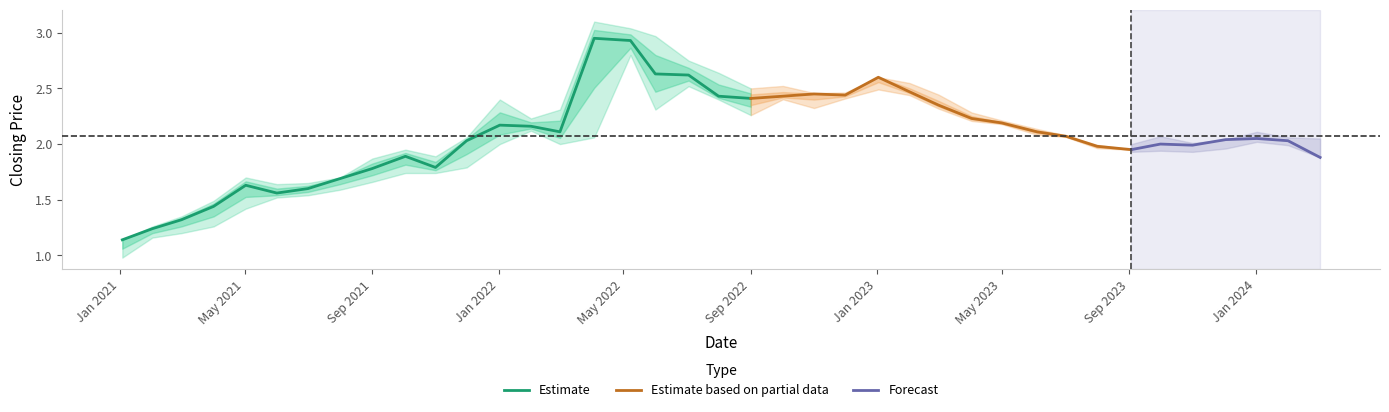

What position from the left is 37?

38